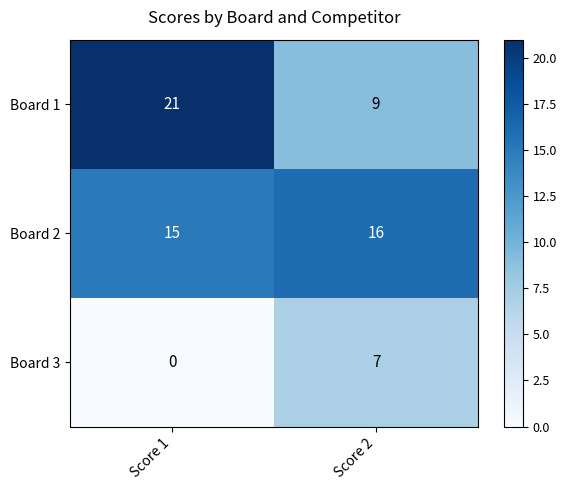

Rank the series by their maximum value, from highest to lowest.

Board 1, Board 2, Board 3